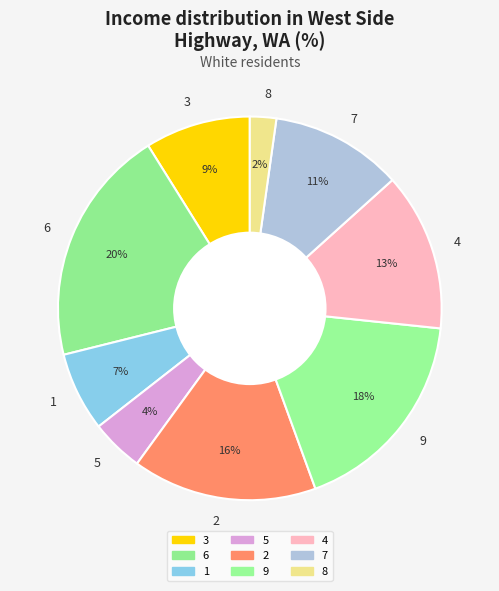

Which slice is the largest?

6